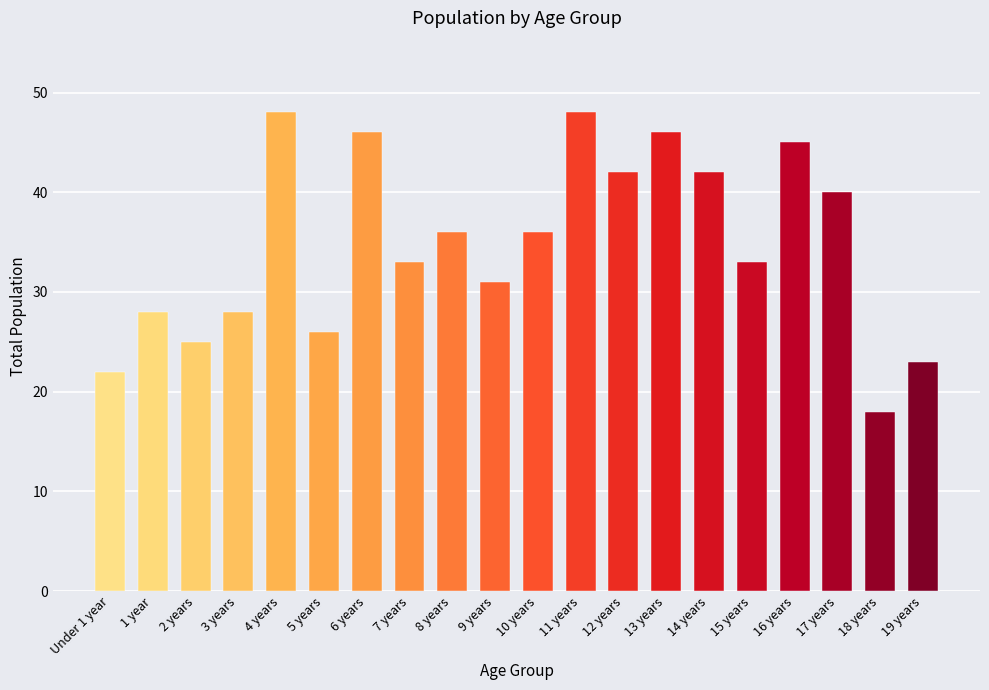

Which series has the largest range (max minus min)?

Total